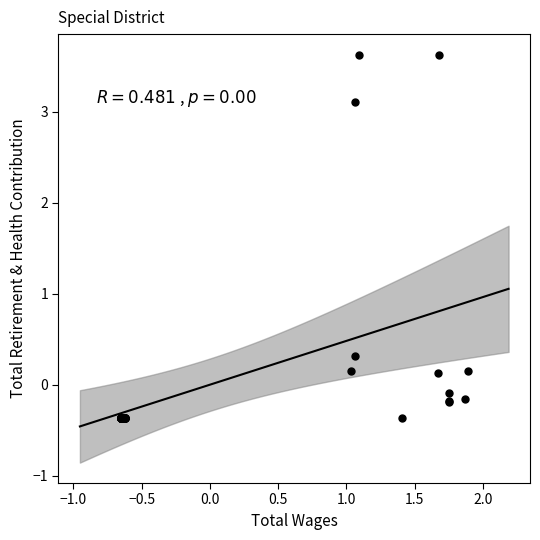

What Y value in the scatter plot is closest to 1?

0.3